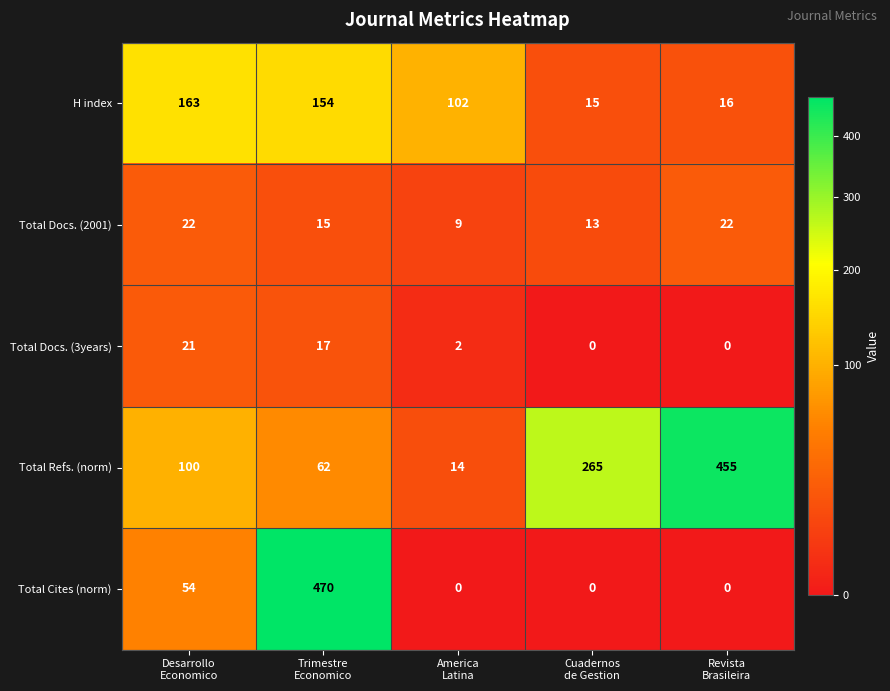

Which series has the widest spread of values?

Total Cites (norm)